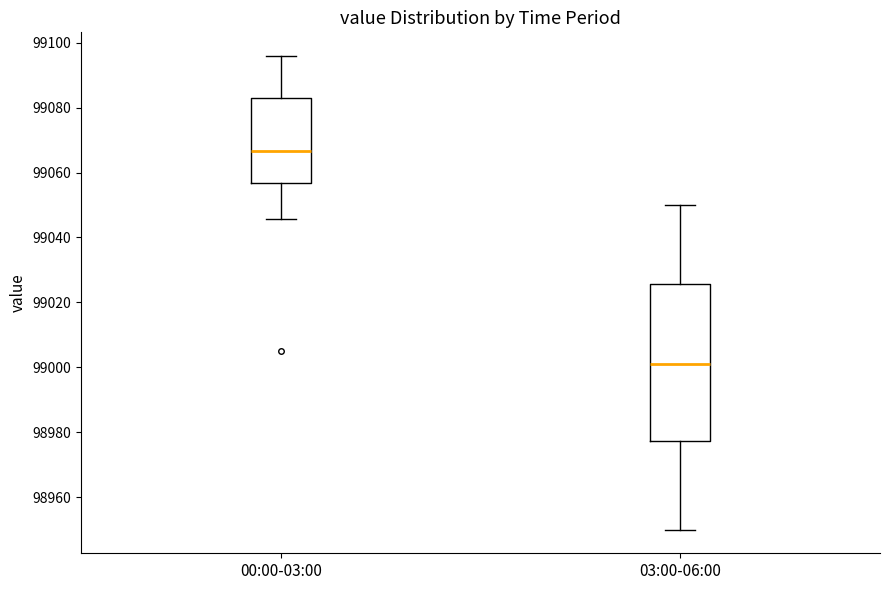

Comparing the boxes themselves (not the whiskers), which one is the tallest?

03:00-06:00